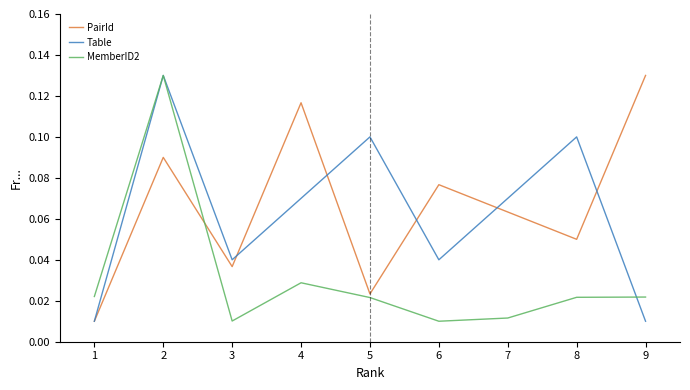

Rank the series at 3 from lowest to highest value.

MemberID2, PairId, Table